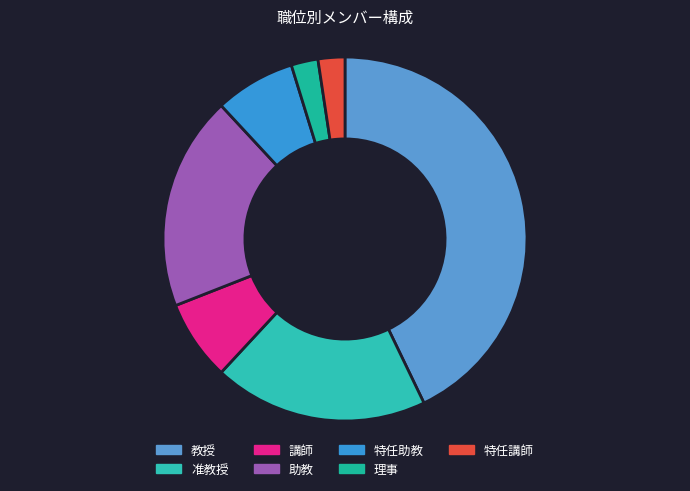

How many segments does this pie chart have?

7